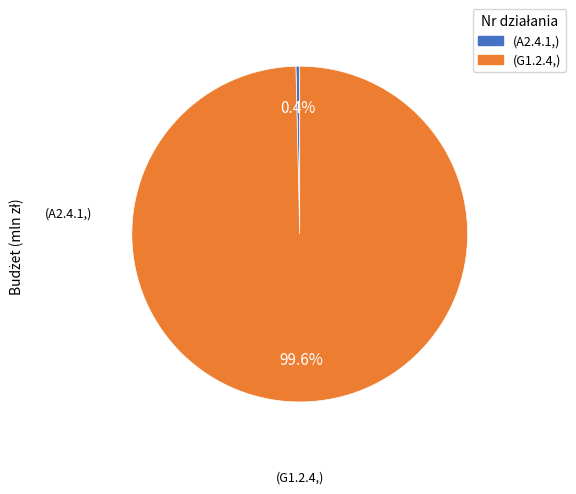

Is there any slice that represents more than half of the pie?

Yes